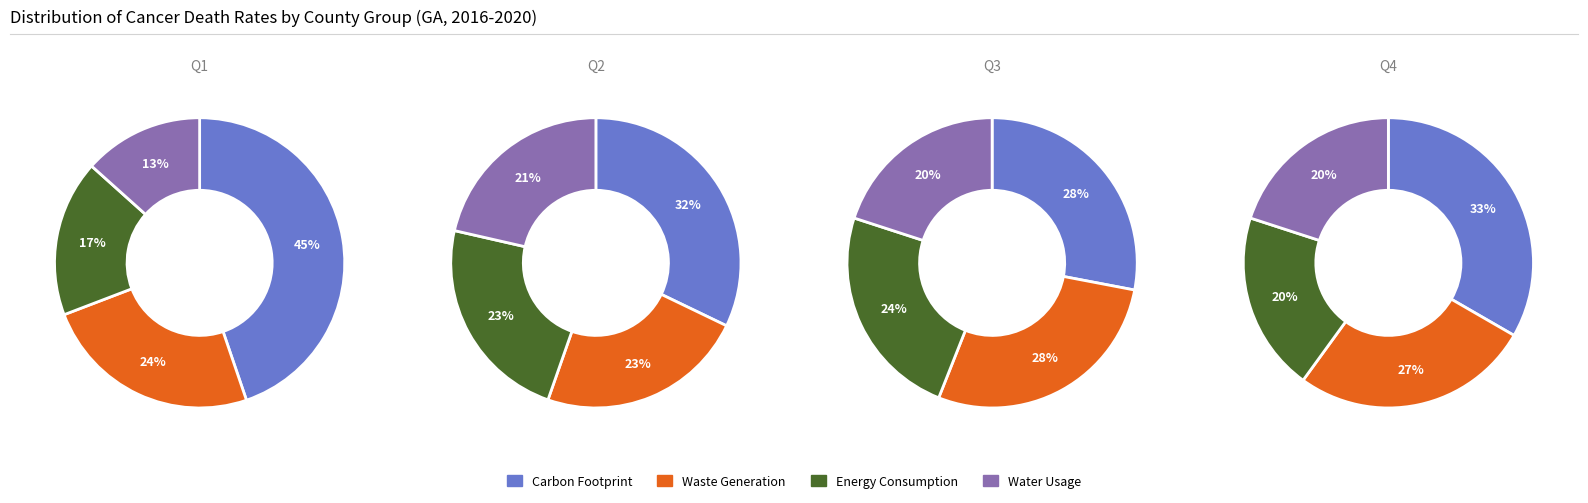

Which series has the widest spread of values?

Carbon Footprint